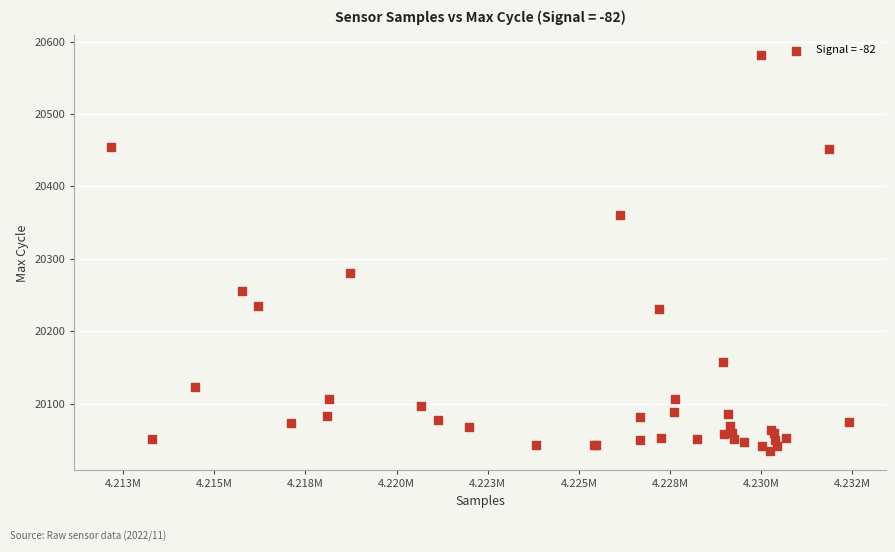

What Y value in the scatter plot is closest to 20308?

20280